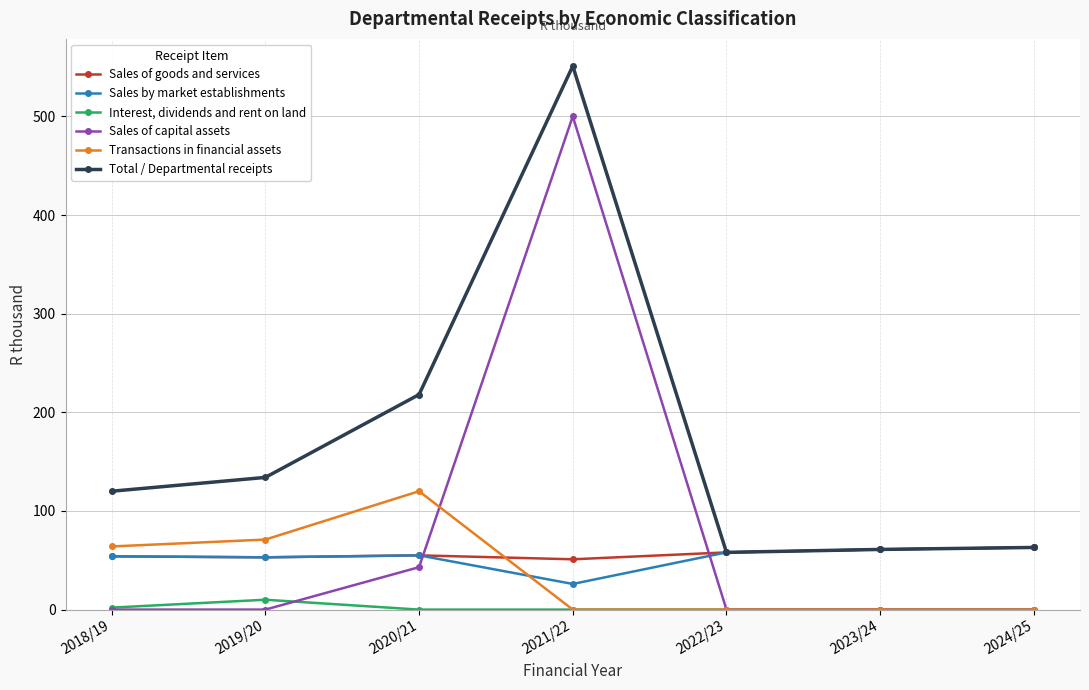

Which series has the widest spread of values?

Sales of capital assets